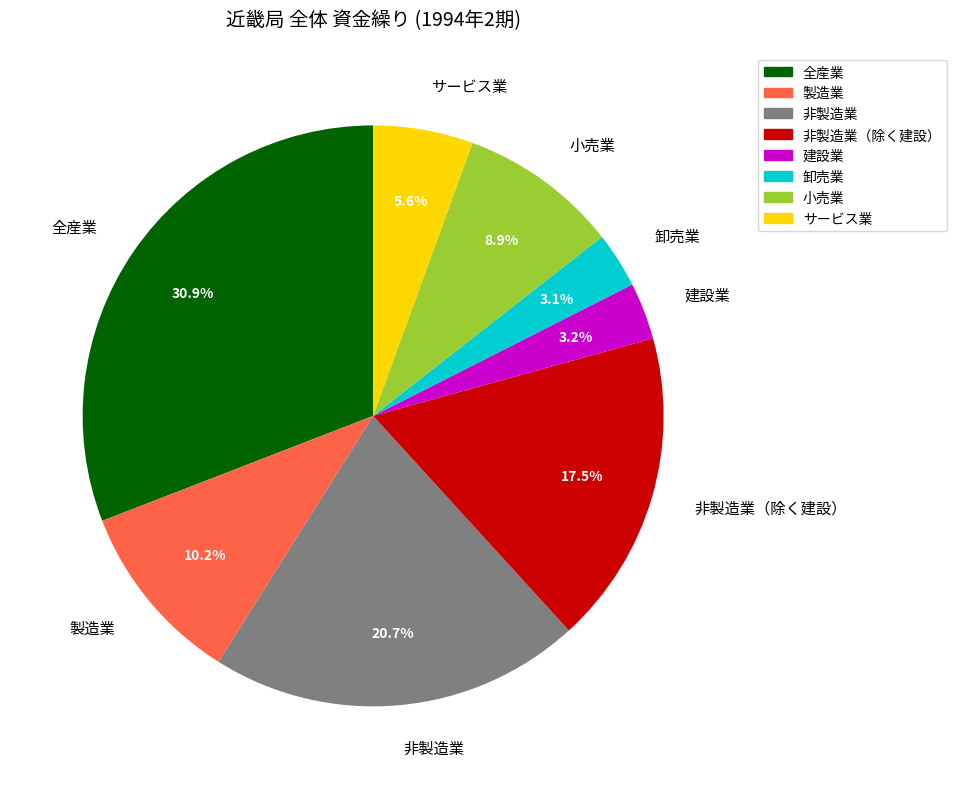

How many segments does this pie chart have?

8